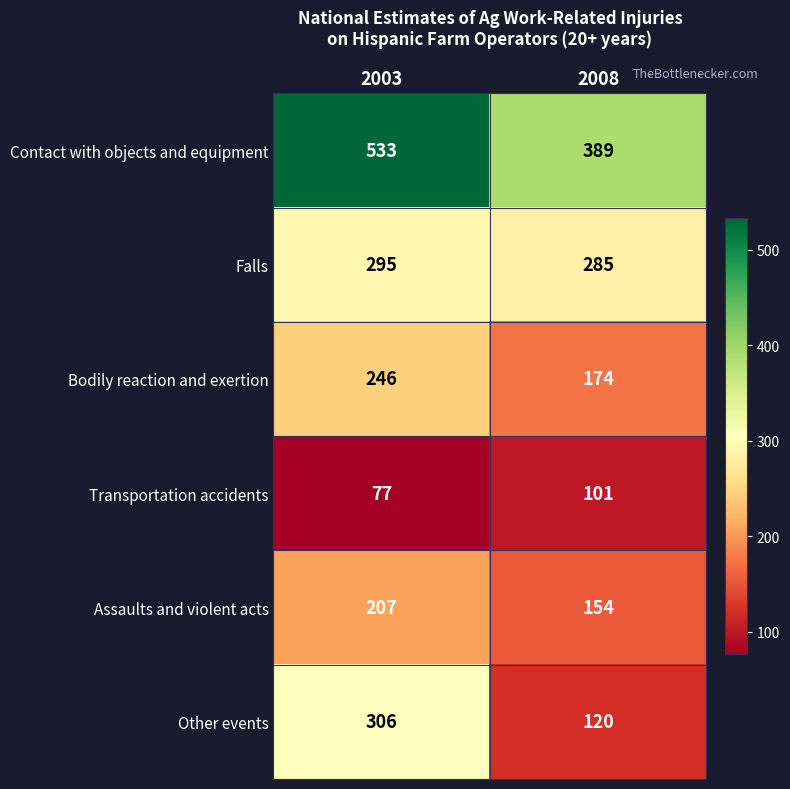

Which category has the highest value in the Transportation accidents series?

2008